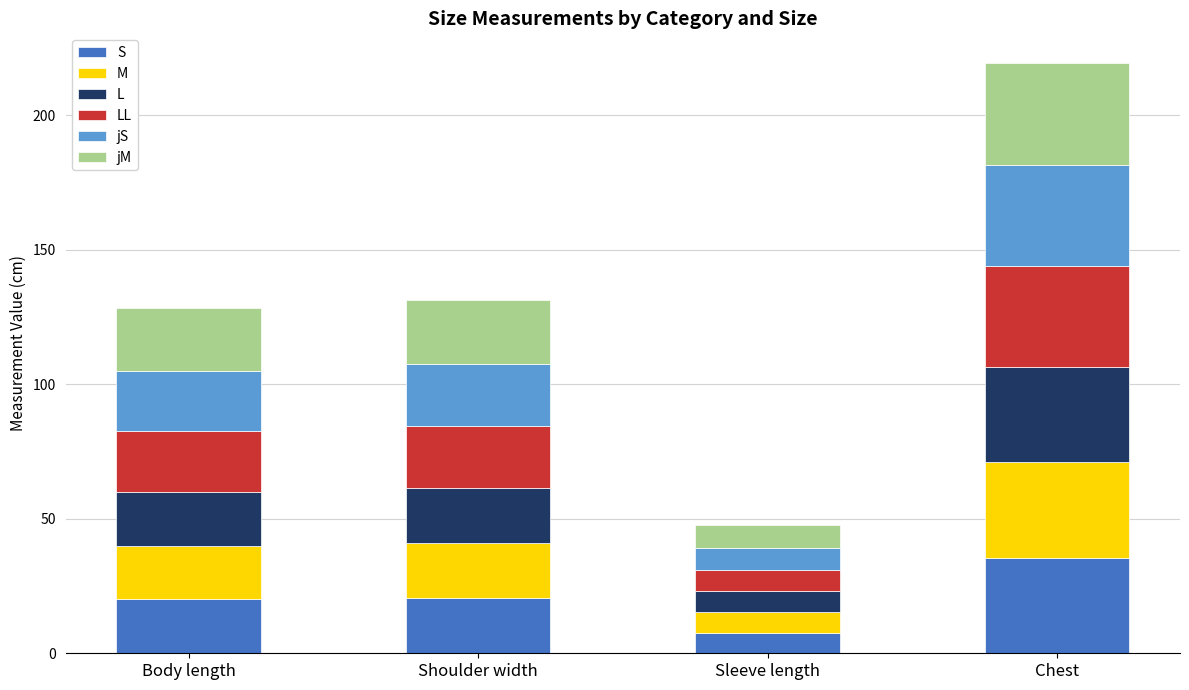

What is the total value across all series at Sleeve length?

47.6